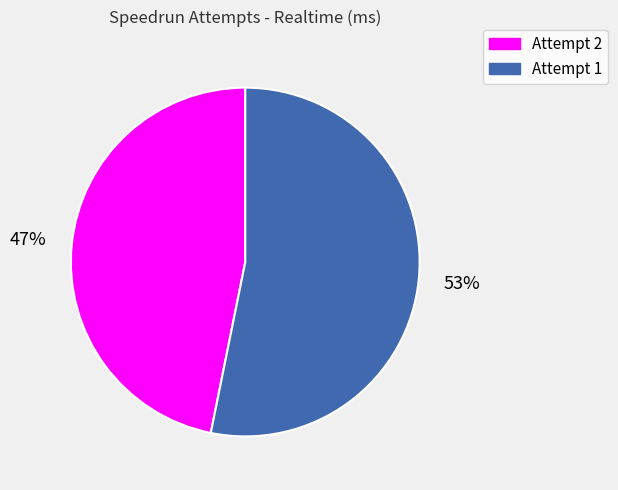

Which has a higher value, Attempt 2 or Attempt 1?

Attempt 1